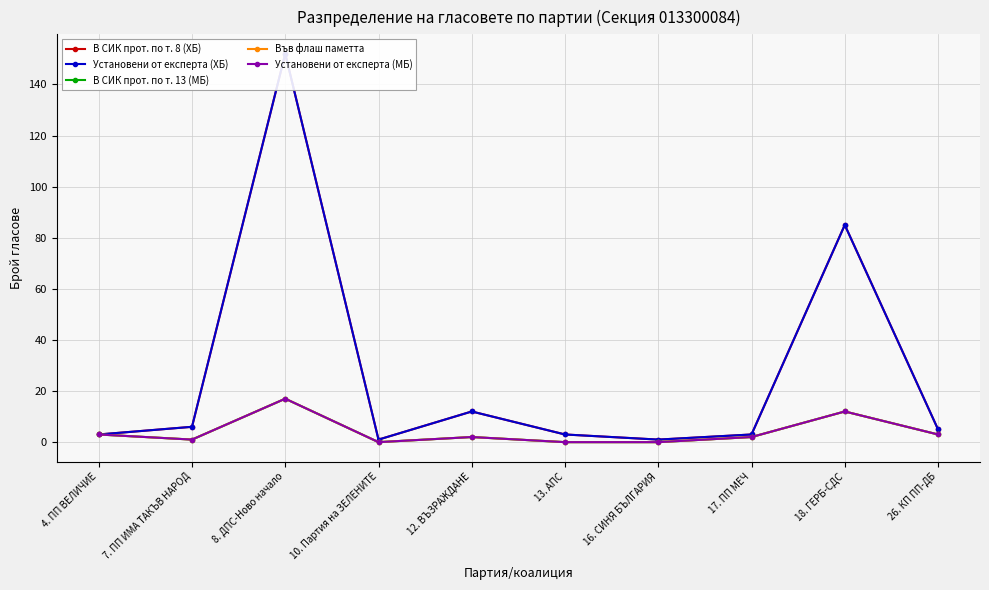

What are all the series names shown in the legend?

В СИК прот. по т. 8 (ХБ), Установени от експерта (ХБ), В СИК прот. по т. 13 (МБ), Във флаш паметта, Установени от експерта (МБ)